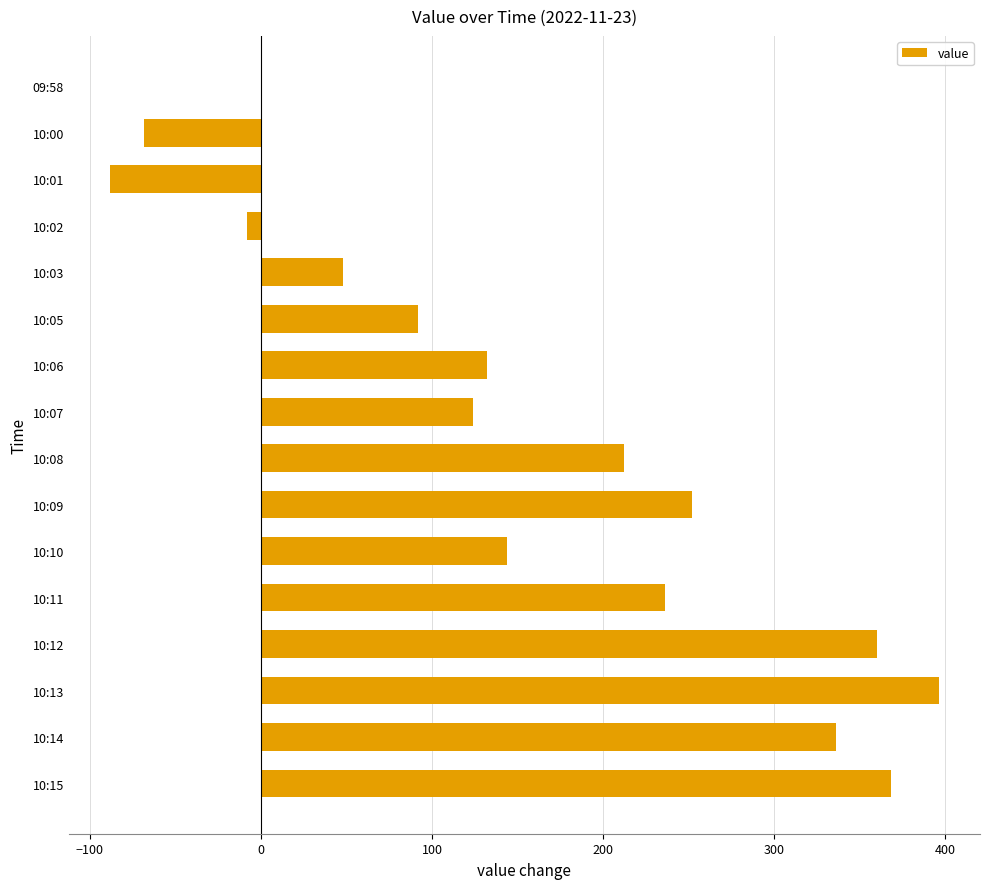

Which label corresponds to the largest value in the chart?

10:13